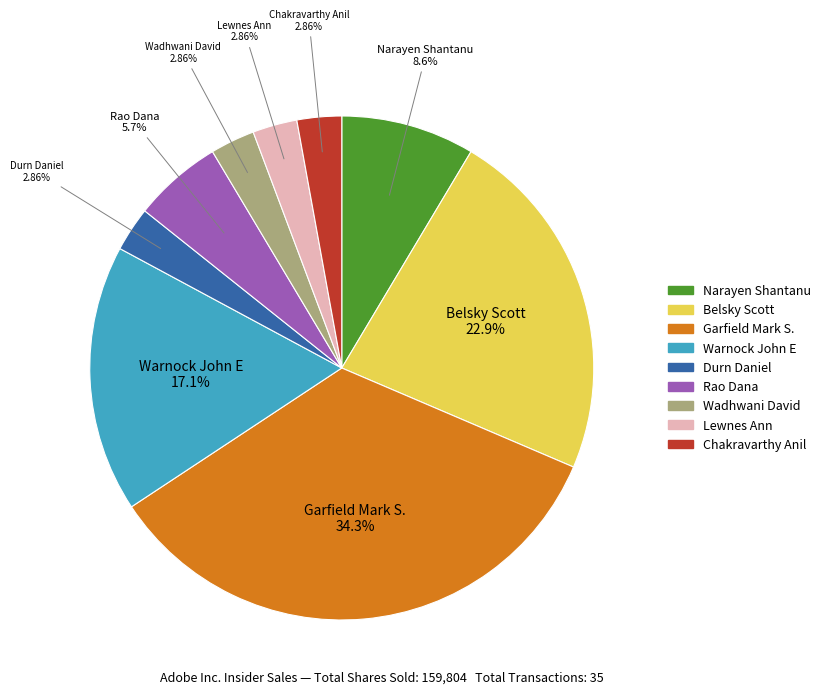

Combined, do Chakravarthy Anil and Belsky Scott account for over 50%?

No